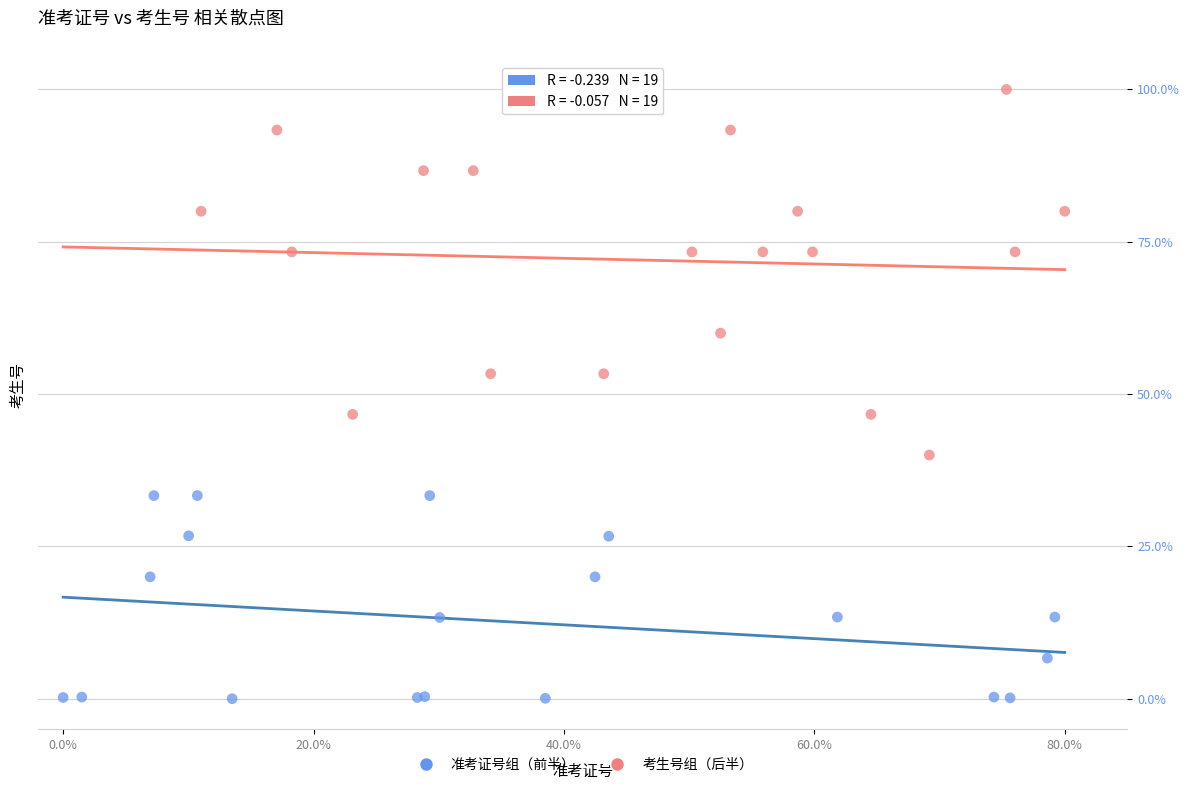

Which series contains the lowest Y value?

准考证号组（前半）